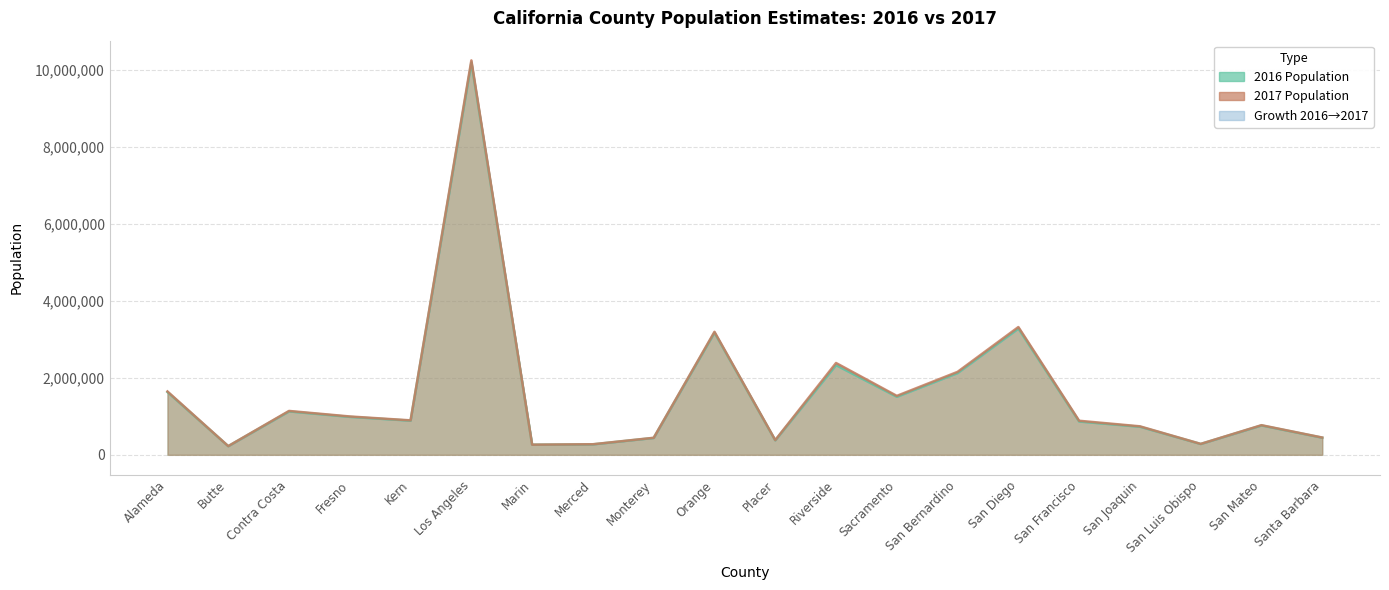

What is the lowest value of the 2016 Population series?

224703